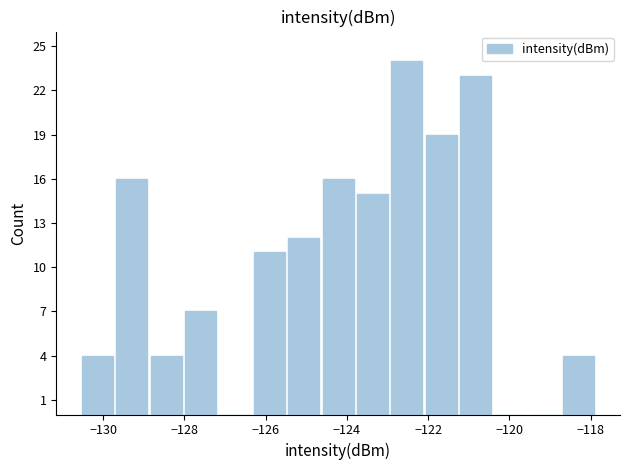

Reading left to right, transcribe this chart: for each bar, give the range it covers on the x-axis and its height. Neither the bar edges nor the heights are printed on the chart, so give them approximately, as read against the axes.

-130.6 to -129.8: 4
-129.8 to -128.8: 16
-128.8 to -128.0: 4
-128.0 to -127.2: 7
-127.2 to -126.4: 0
-126.4 to -125.4: 11
-125.4 to -124.6: 12
-124.6 to -123.8: 16
-123.8 to -123.0: 15
-123.0 to -122.0: 24
-122.0 to -121.2: 19
-121.2 to -120.4: 23
-120.4 to -119.6: 0
-119.6 to -118.8: 0
-118.8 to -117.8: 4